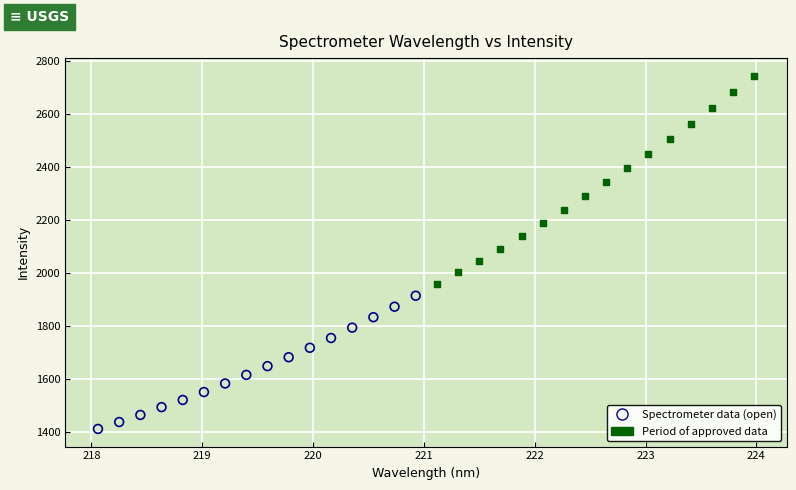

Which series has the largest Y range (max minus min)?

Period of approved data